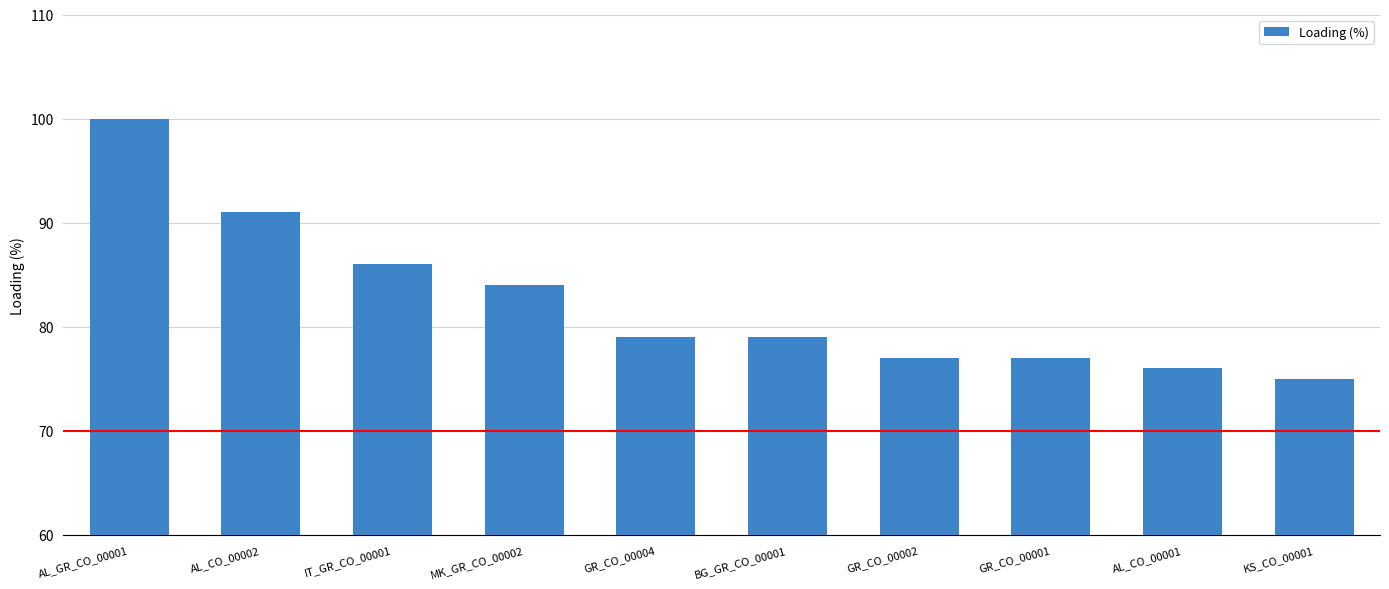

What is the sum of the values at GR_CO_00002 and KS_CO_00001?

152